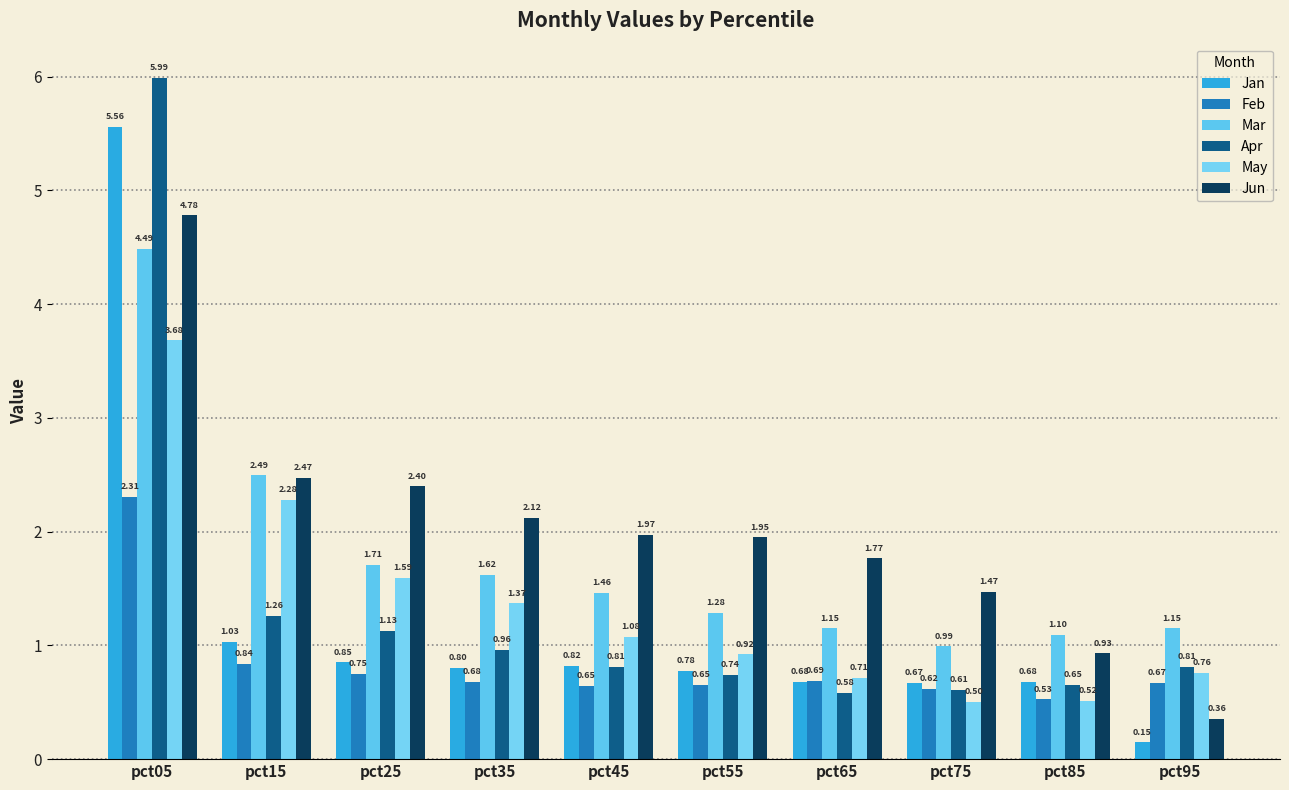

Reading left to right, transcribe all the data shown in this chart.

Jan: 5.6	1.0	0.9	0.8	0.8	0.8	0.7	0.7	0.7	0.1
Feb: 2.3	0.8	0.8	0.7	0.6	0.7	0.7	0.6	0.5	0.7
Mar: 4.5	2.5	1.7	1.6	1.5	1.3	1.1	1.0	1.1	1.2
Apr: 6.0	1.3	1.1	1.0	0.8	0.7	0.6	0.6	0.7	0.8
May: 3.7	2.3	1.6	1.4	1.1	0.9	0.7	0.5	0.5	0.8
Jun: 4.8	2.5	2.4	2.1	2.0	2.0	1.8	1.5	0.9	0.4